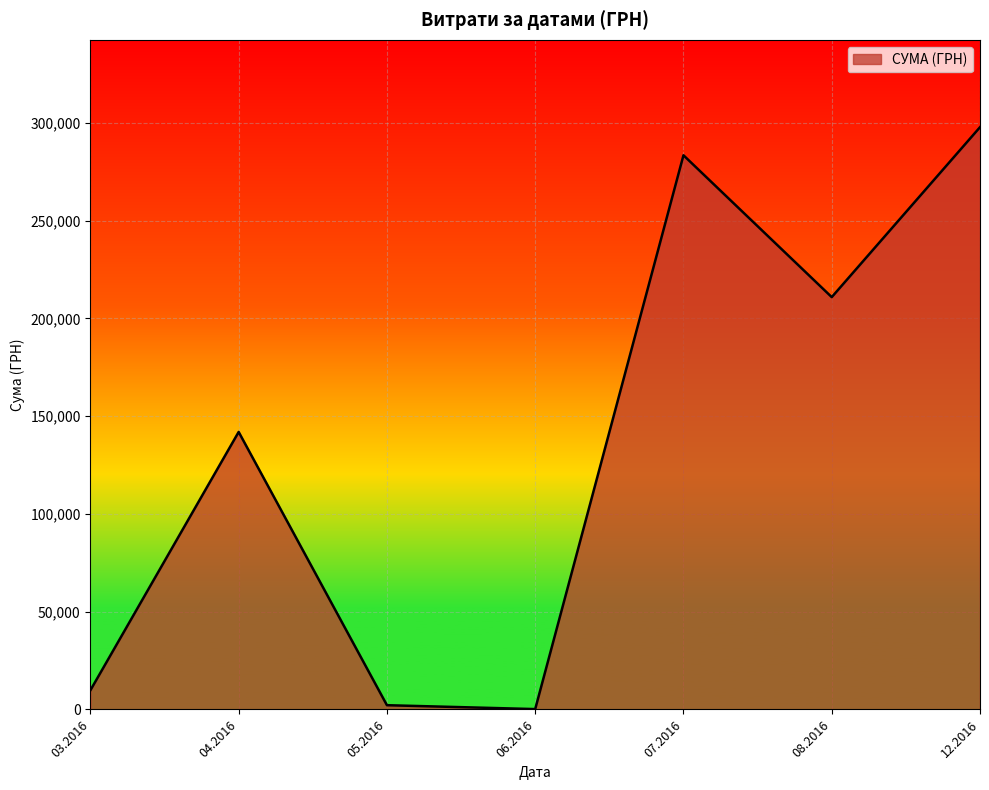

How many lines are shown in the chart?

1